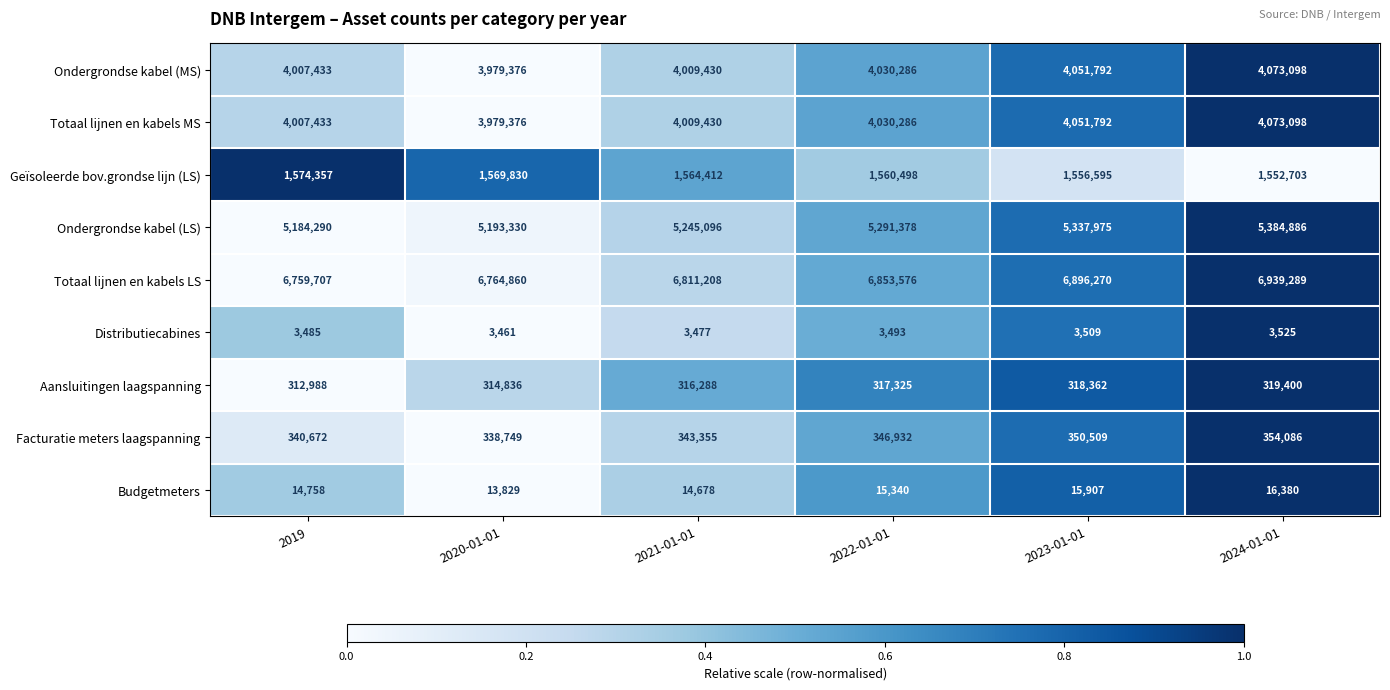

What is the difference between the maximum and minimum values in the Facturatie meters laagspanning series?

15337